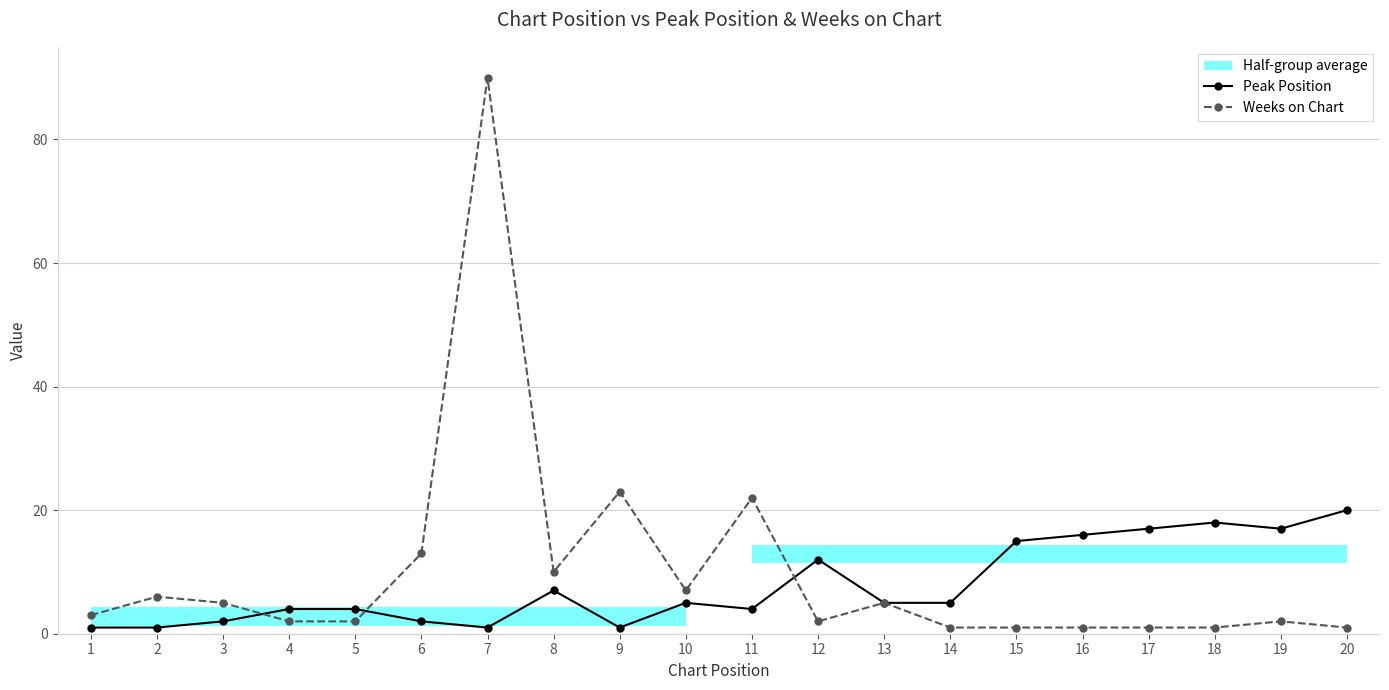

Is it true that Weeks on Chart equals 37 at 11?

False